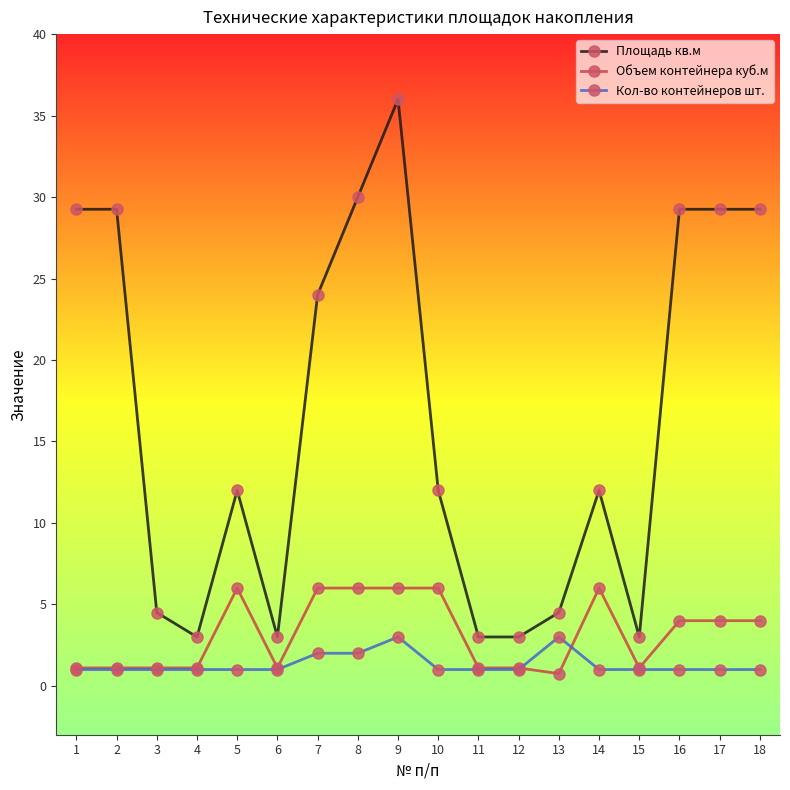

What is the sum of all Кол-во контейнеров шт. values?

24.0